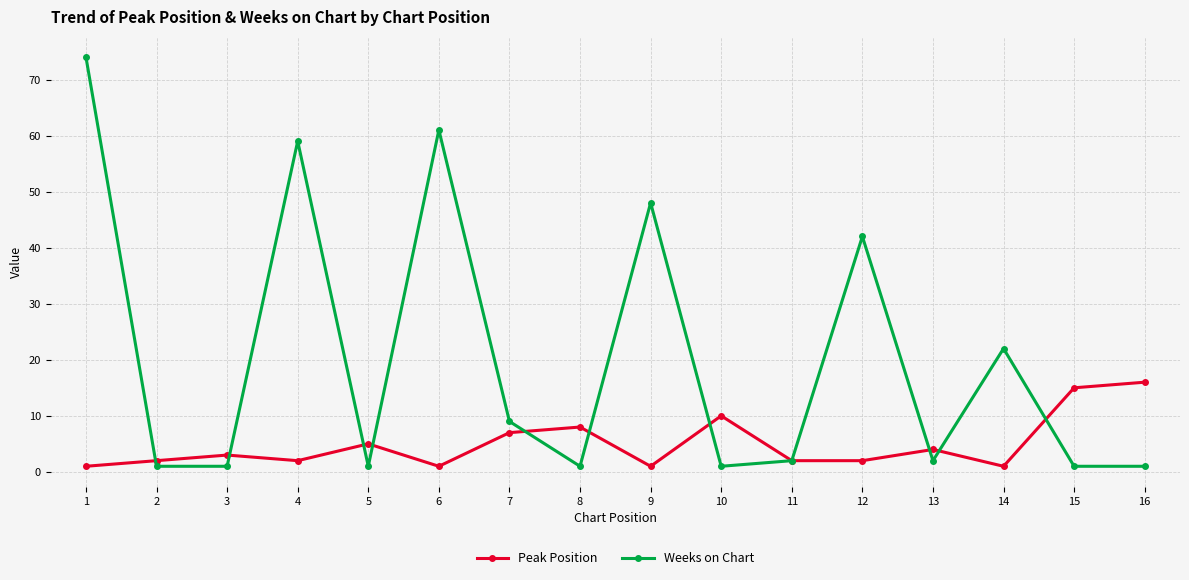

What is the sum of all Peak Position values?

80